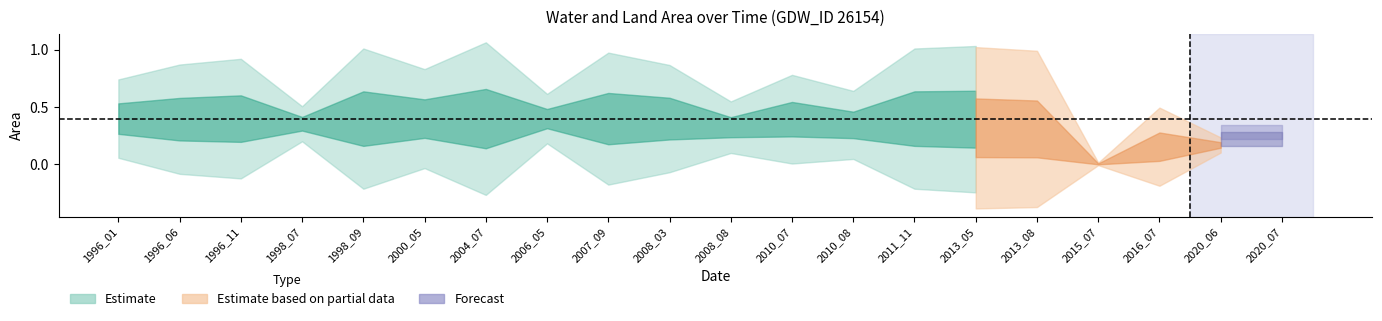

Does the chart display data point markers on the line(s)?

No